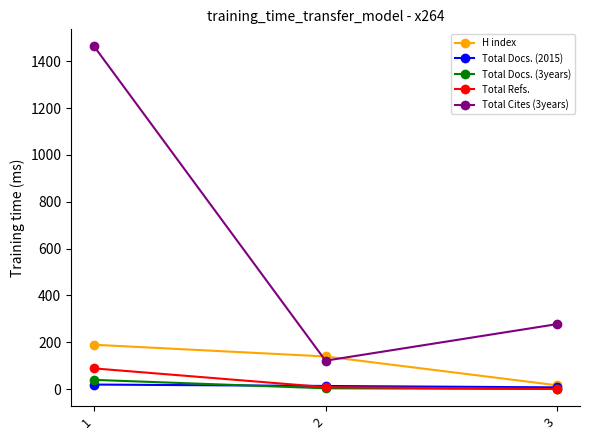

The H index series shows 139 at 2. True or false?

True